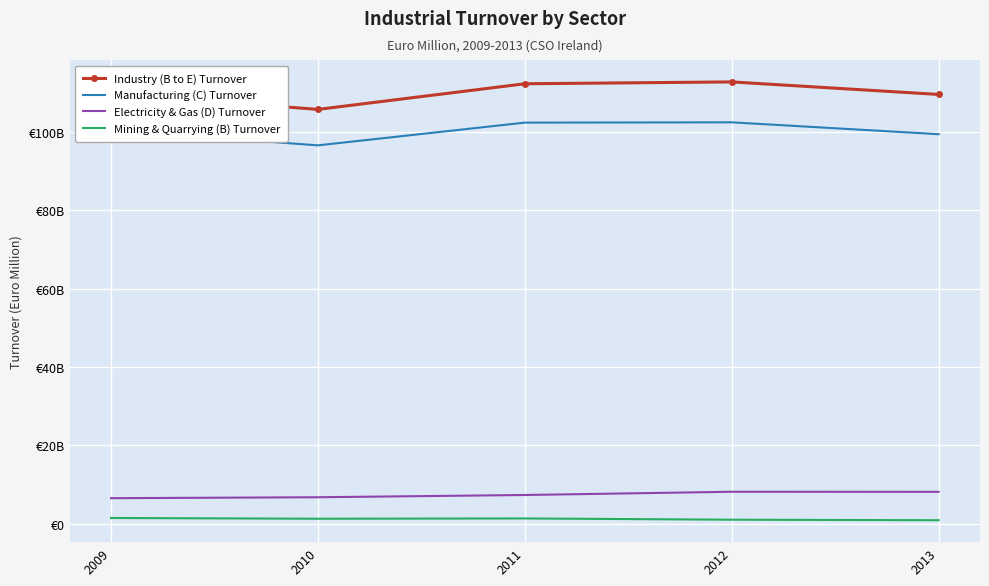

What is the average value of the Manufacturing (C) Turnover series?

100257